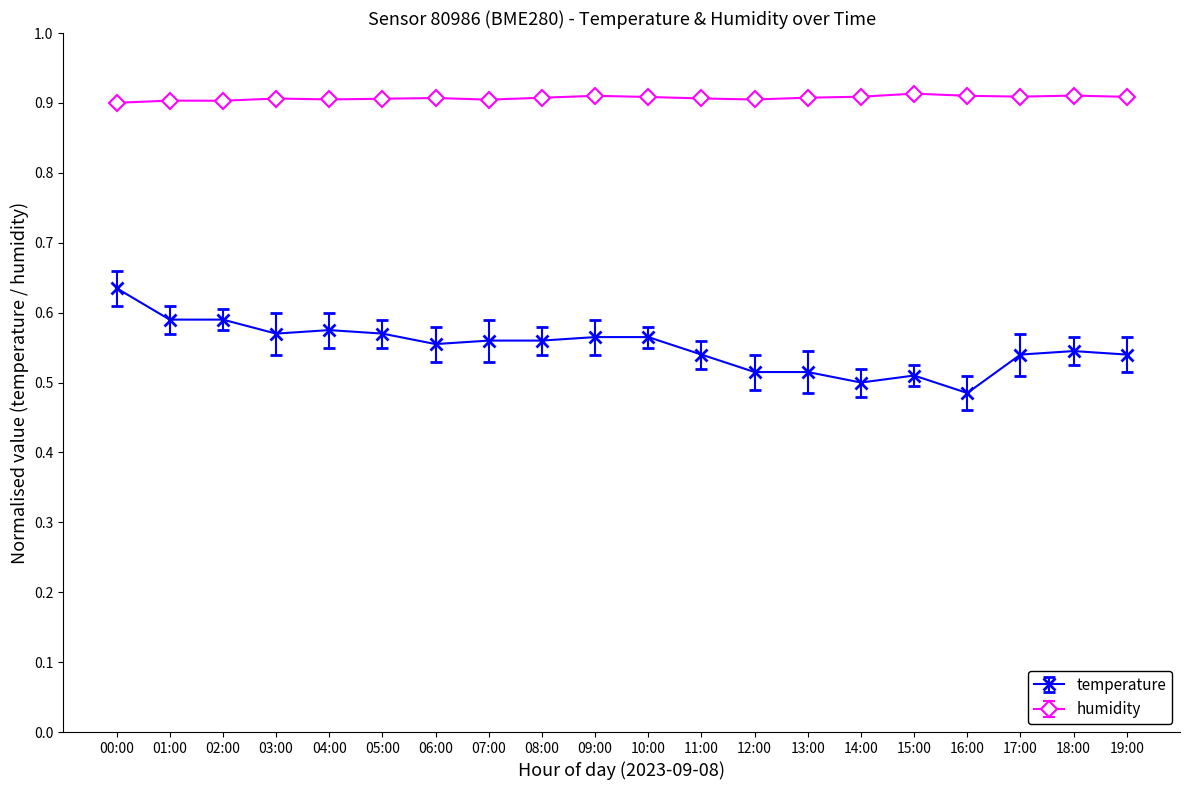

True or false: humidity has a value of 1.6 at 14:00.

False